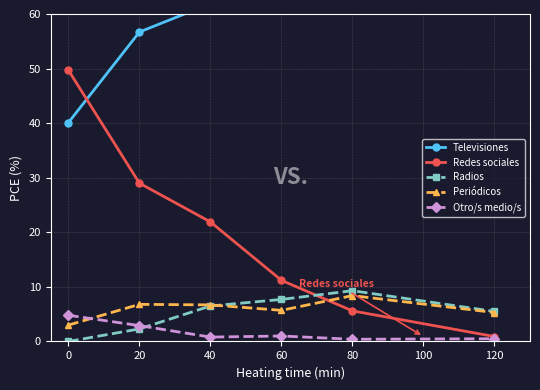

At which category is the sum across all series the highest?

80